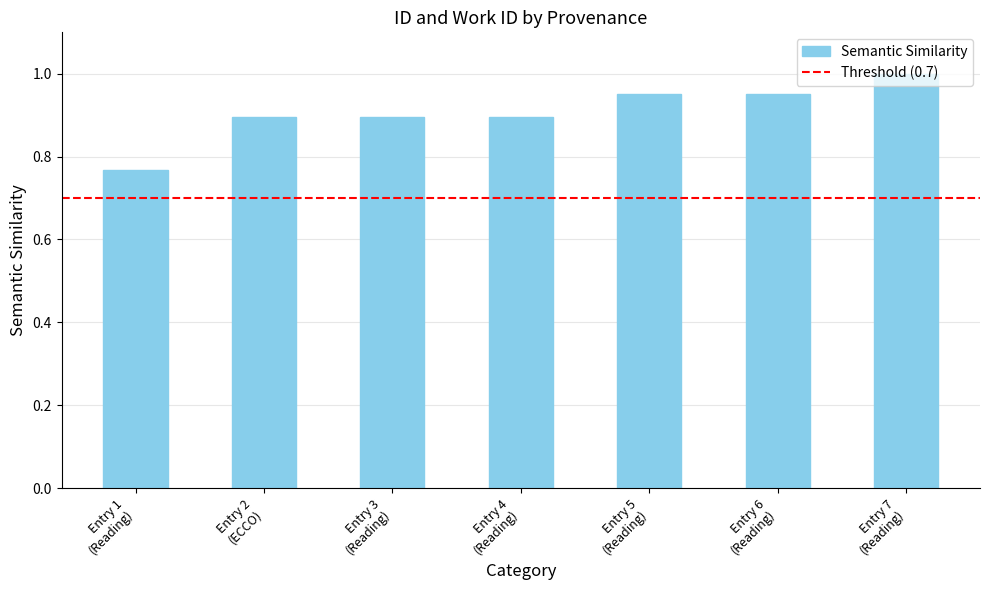

Count the values in the range 0 to 1.

7